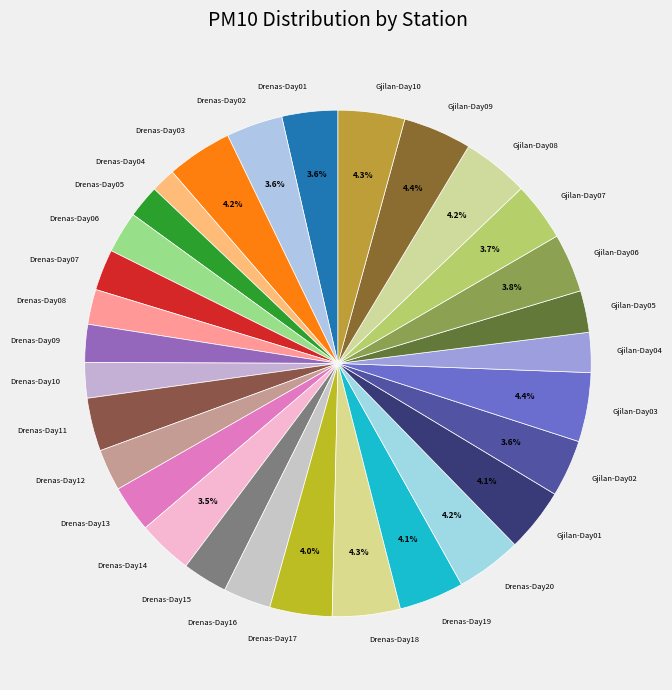

Between Gjilan-Day03 and Drenas-Day05, which is larger?

Gjilan-Day03